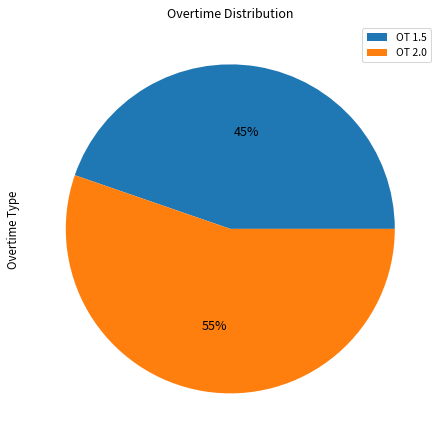

To the nearest percent, what portion does OT 2.0 represent?

55%